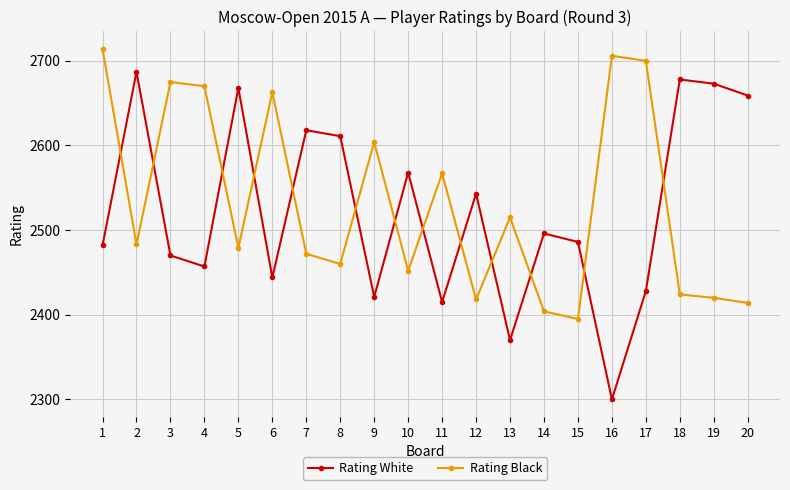

Reading left to right, what are all the values shown in this chart?

Rating White: 2482	2687	2470	2457	2668	2444	2618	2611	2421	2568	2415	2543	2370	2496	2486	2300	2428	2678	2673	2659
Rating Black: 2714	2483	2675	2670	2479	2663	2472	2460	2604	2452	2567	2418	2515	2404	2395	2706	2700	2424	2420	2414